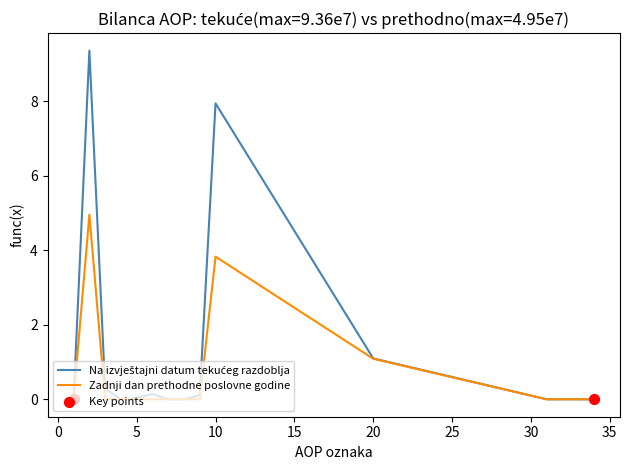

What is the maximum value for Zadnji dan prethodne poslovne godine?

5.0